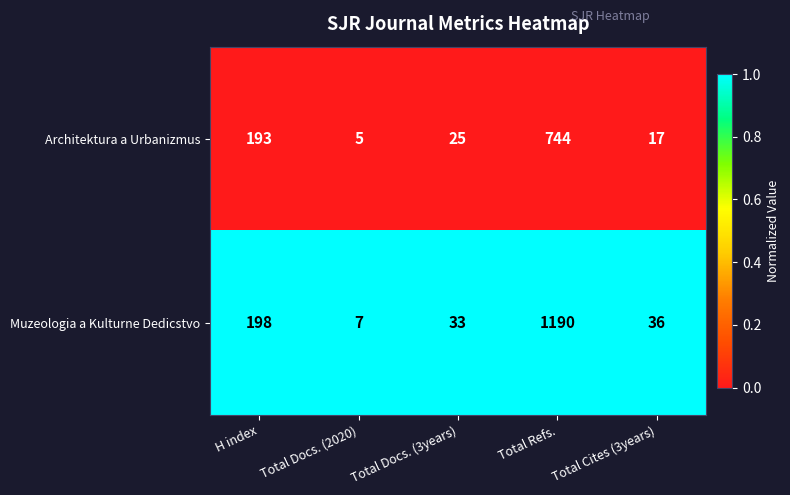

Reading left to right, transcribe all the data shown in this chart.

Architektura a Urbanizmus: H index=193	Total Docs. (2020)=5	Total Docs. (3years)=25	Total Refs.=744	Total Cites (3years)=17
Muzeologia a Kulturne Dedicstvo: H index=198	Total Docs. (2020)=7	Total Docs. (3years)=33	Total Refs.=1190	Total Cites (3years)=36